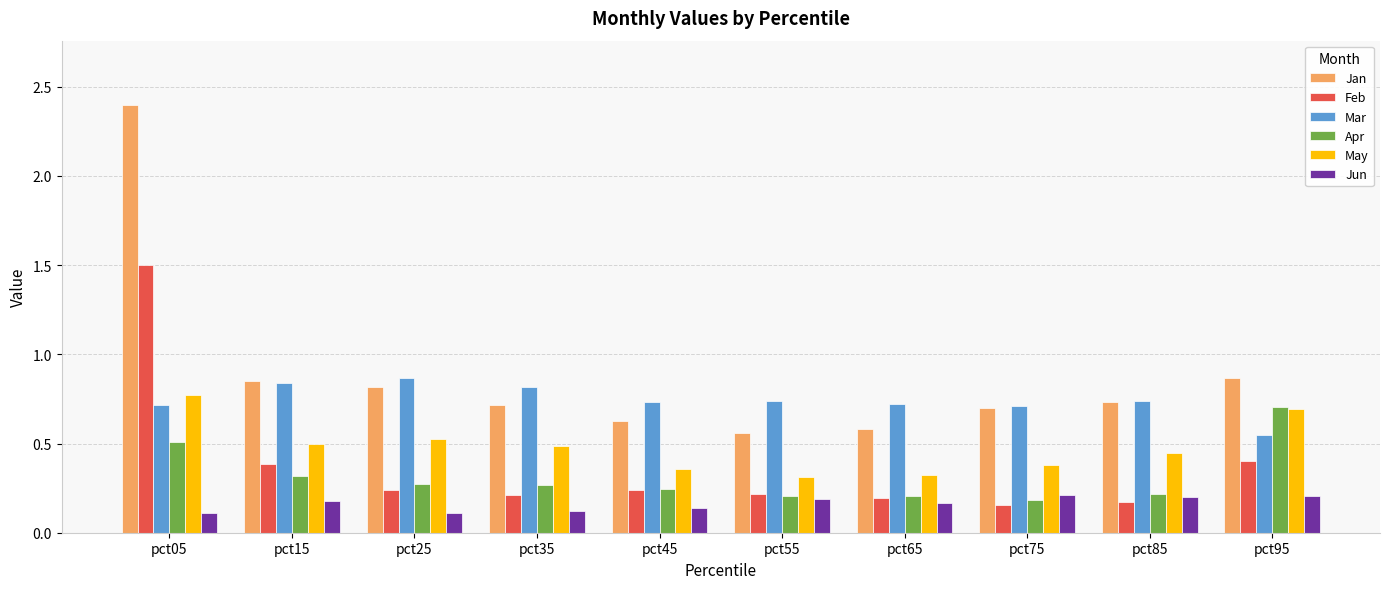

What is the sum of the Jan values at pct75 and pct95?

1.6